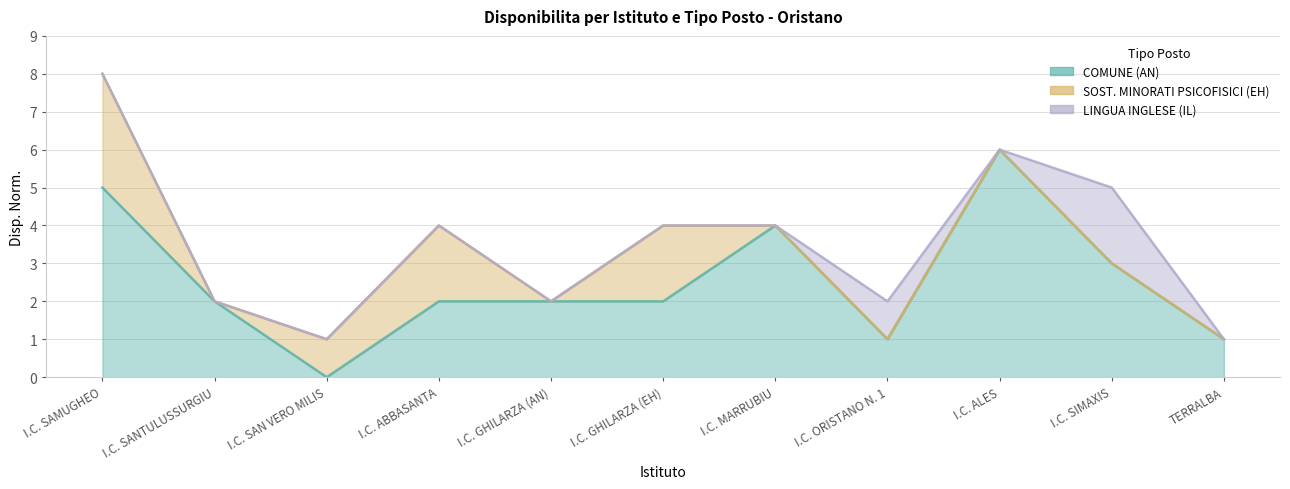

The LINGUA INGLESE (IL) series shows -1 at I.C. ALES. True or false?

False